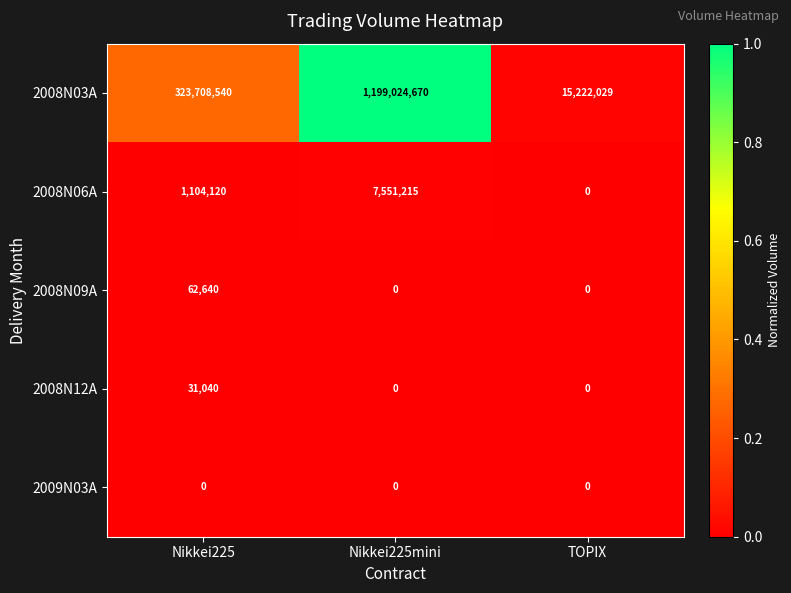

Reading left to right, transcribe all the data shown in this chart.

2008N03A: Nikkei225=323708540	Nikkei225mini=1199024670	TOPIX=15222029
2008N06A: Nikkei225=1104120	Nikkei225mini=7551215	TOPIX=0
2008N09A: Nikkei225=62640	Nikkei225mini=0	TOPIX=0
2008N12A: Nikkei225=31040	Nikkei225mini=0	TOPIX=0
2009N03A: Nikkei225=0	Nikkei225mini=0	TOPIX=0